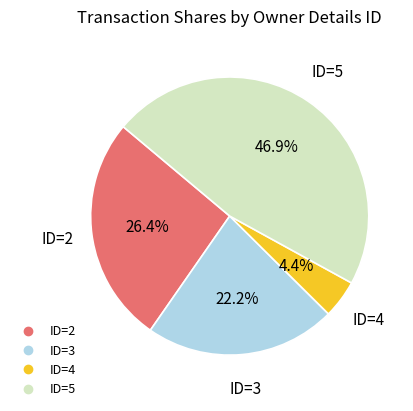

Is there a majority slice in this chart?

No